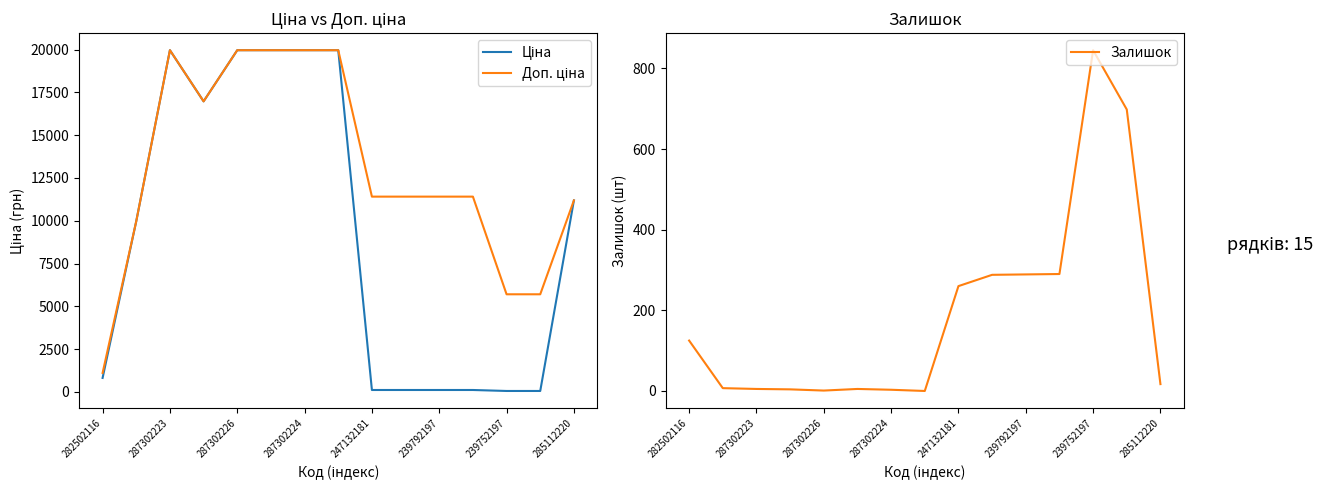

What are all the series names shown in the legend?

Ціна, Доп. ціна, Залишок